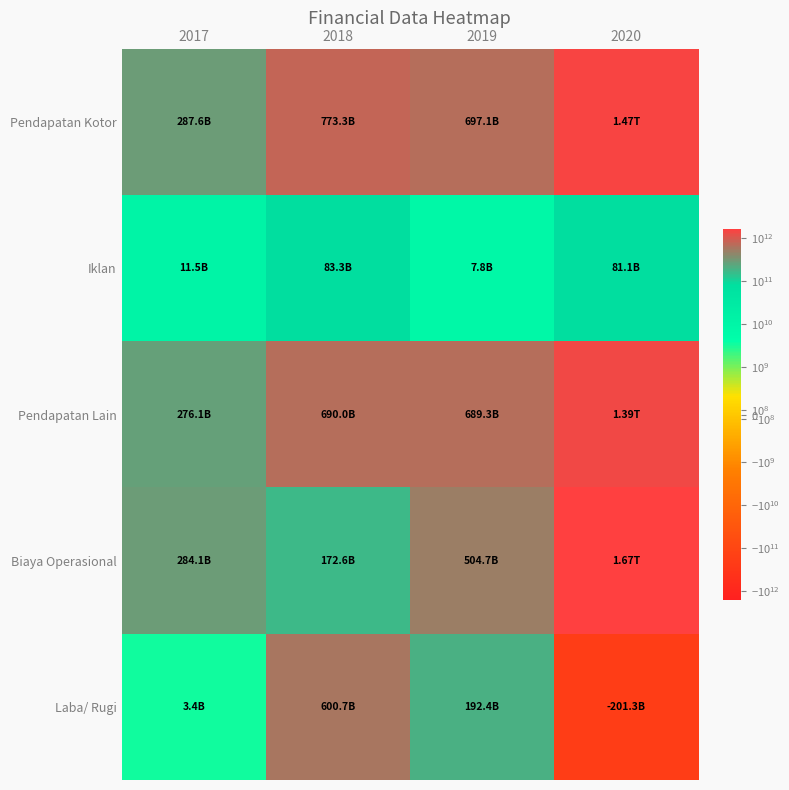

What is the greatest value displayed?

1667930070363.0